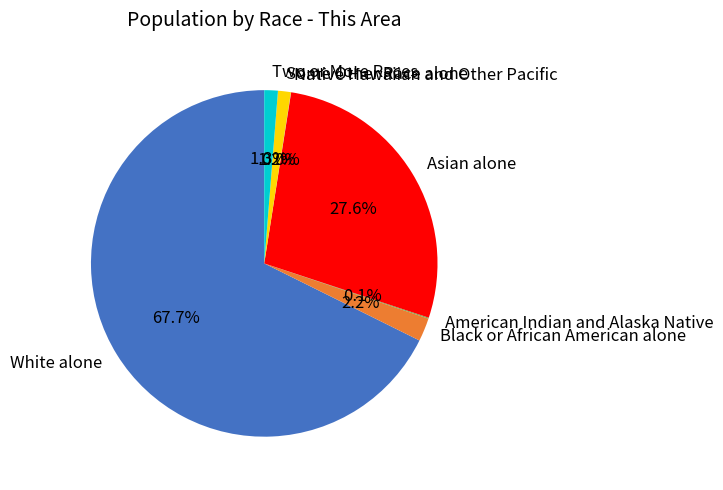

Which slice represents more than half of the pie?

White alone